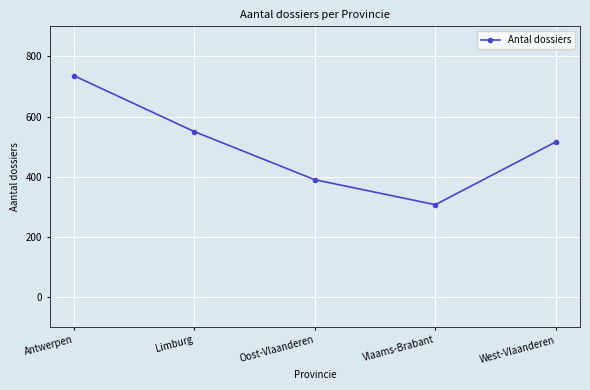

How many distinct data groups are displayed?

1